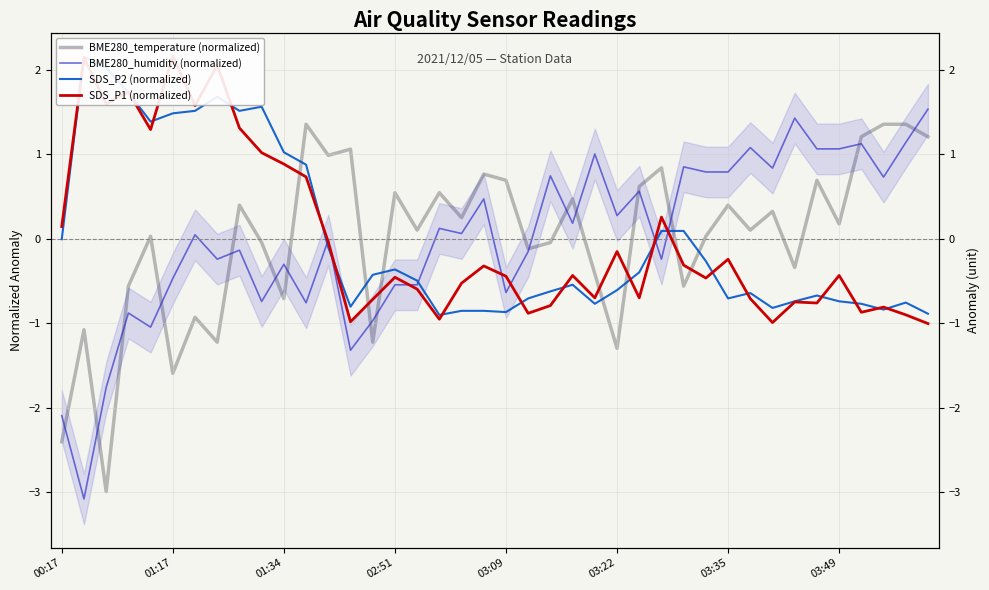

What position from the left is 32?

33